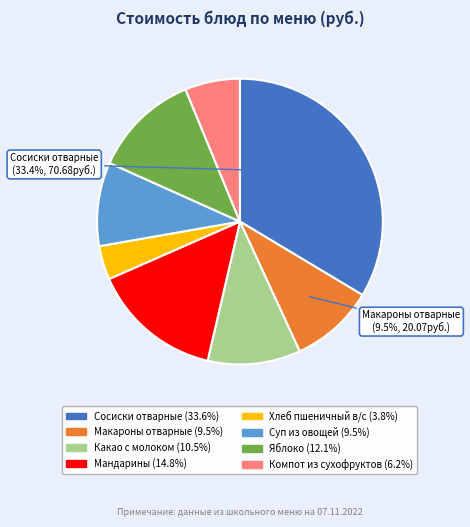

Does any single category account for the majority?

No